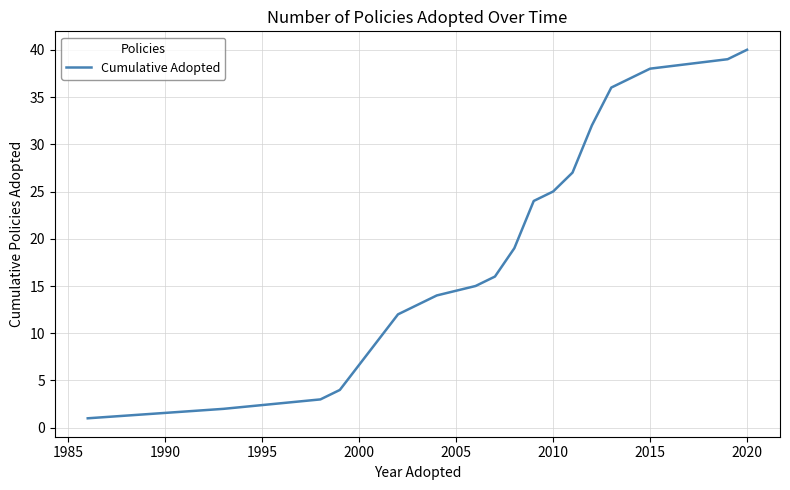

Does the chart have visible grid lines?

Yes